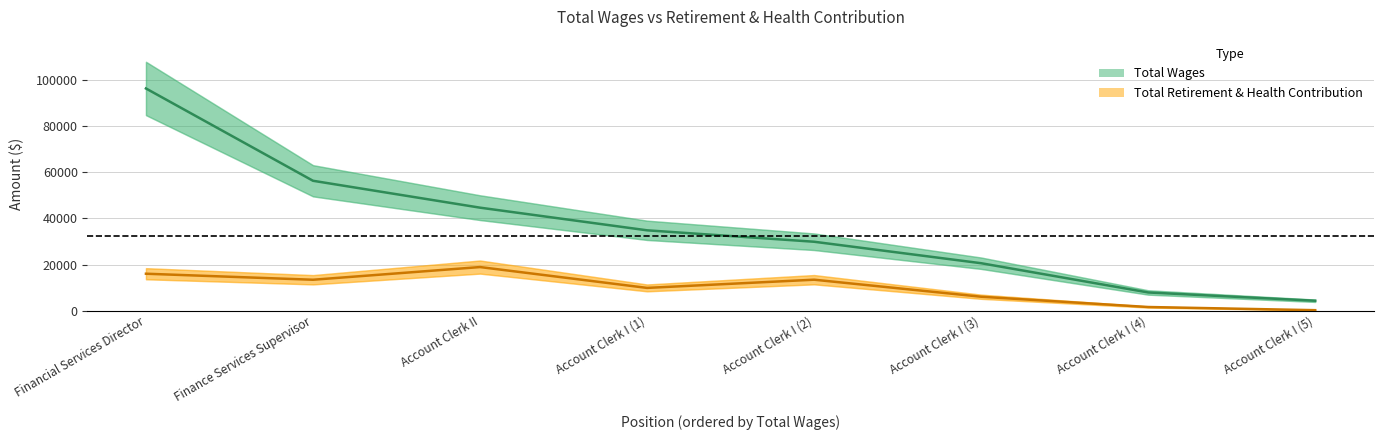

How many lines are shown in the chart?

2